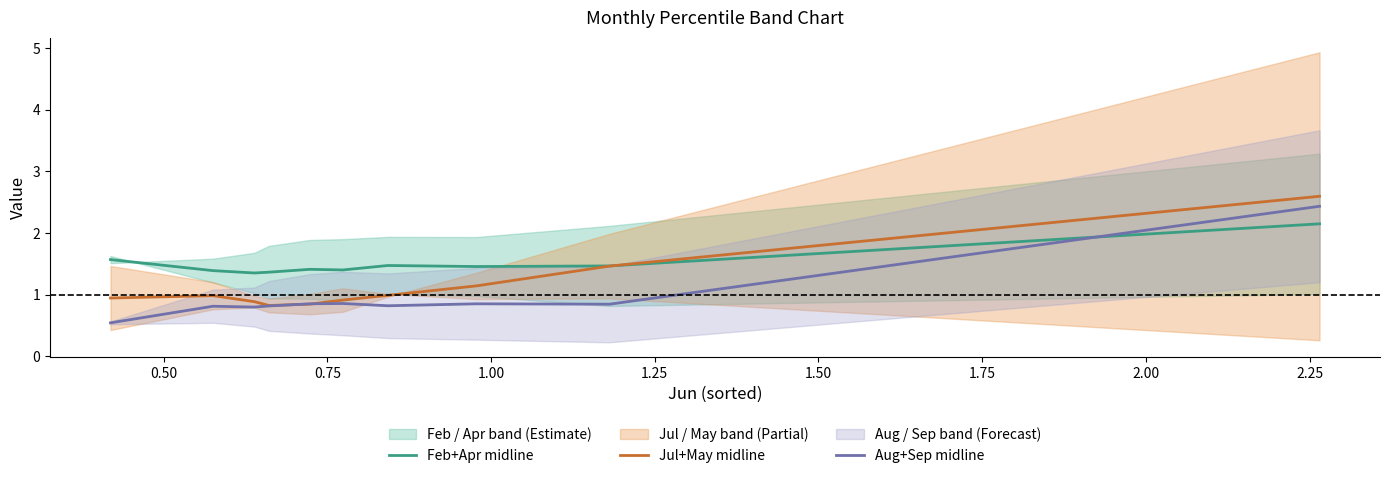

How many lines are shown in the chart?

3